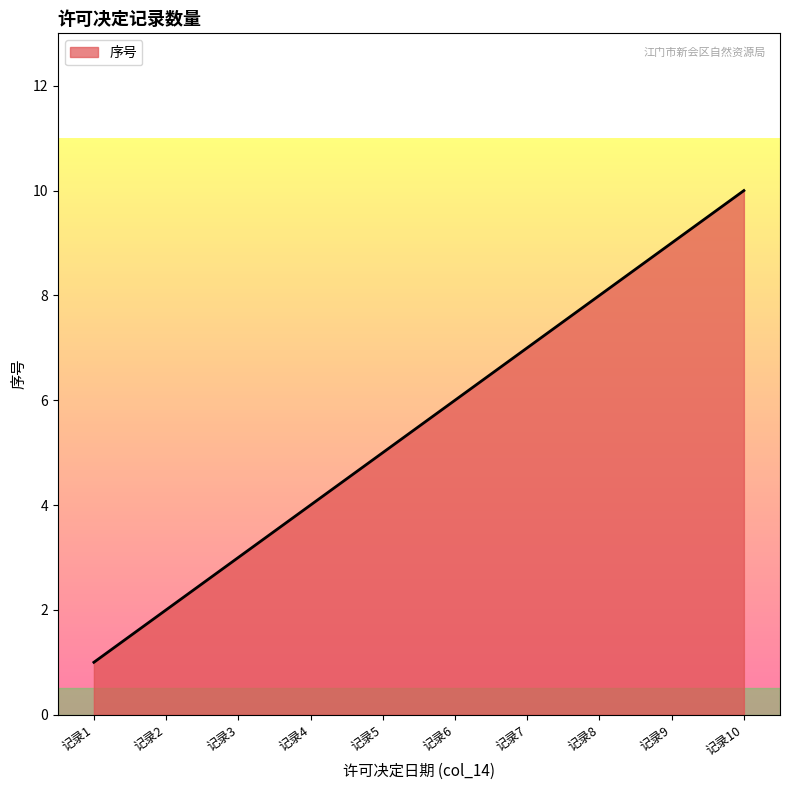

What is the difference between the maximum and minimum values?

9